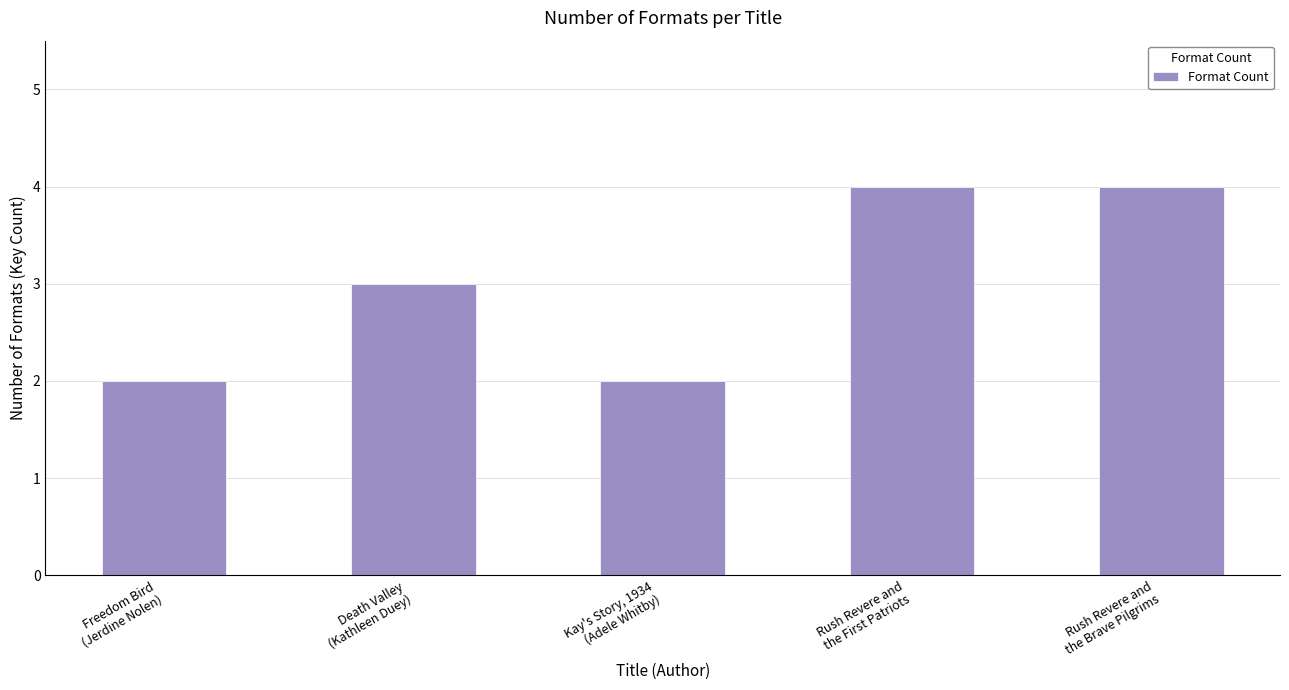

What is the maximum value shown in the chart?

4